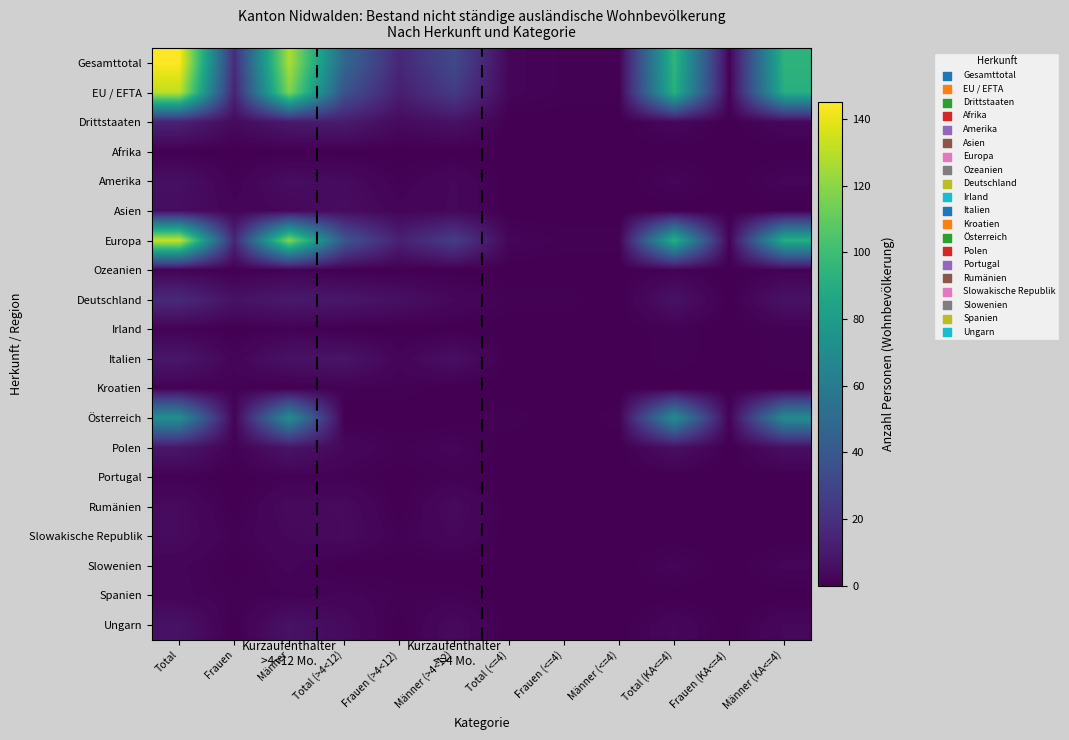

How many categories are shown in the chart?

12